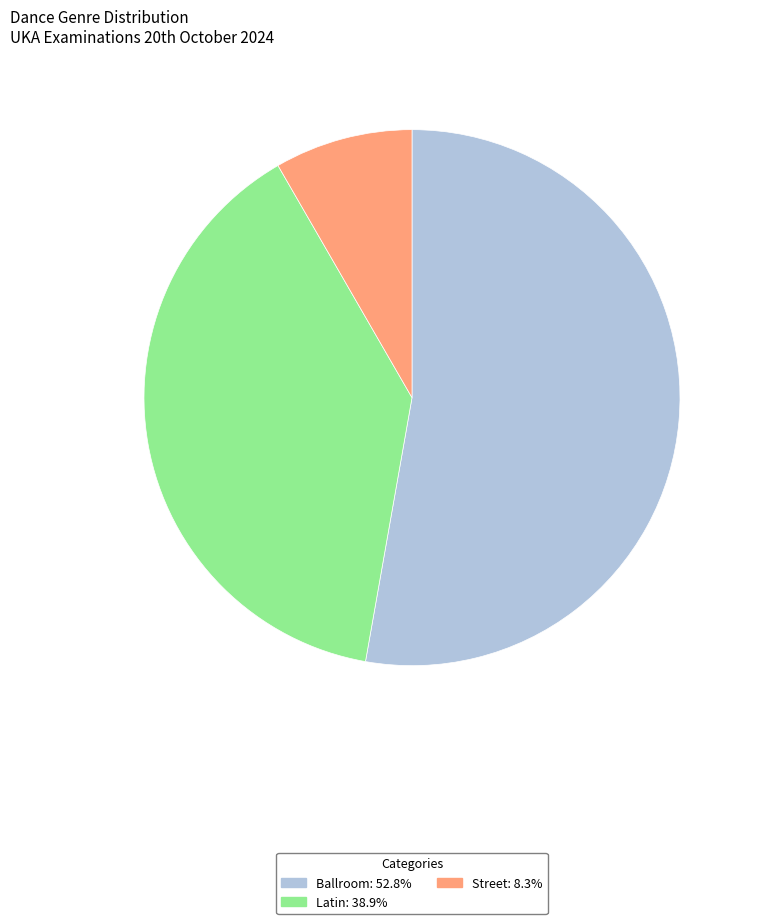

Rank the categories by value from highest to lowest.

Ballroom, Latin, Street